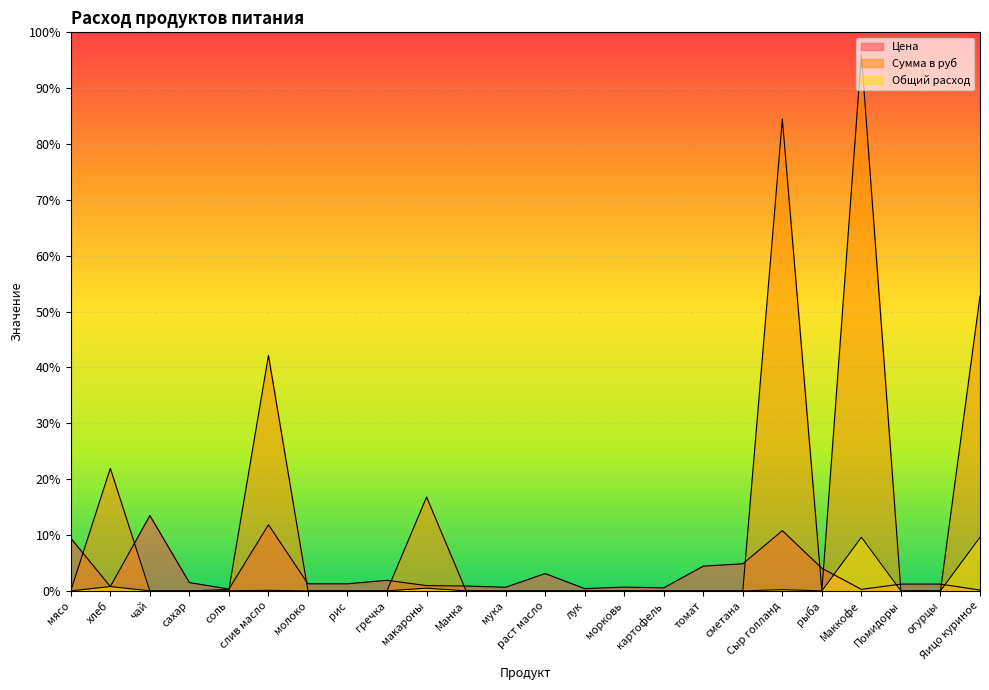

True or false: Сумма в руб and Общий расход intersect in this chart.

False